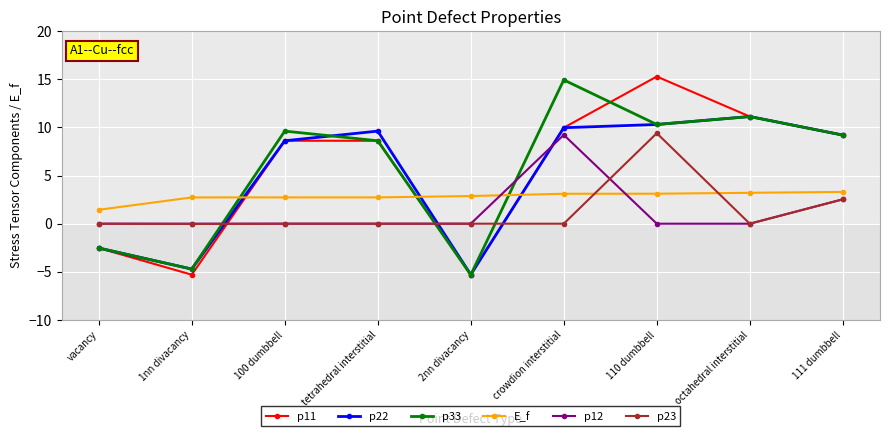

Where is the first local maximum for p33?

100 dumbbell